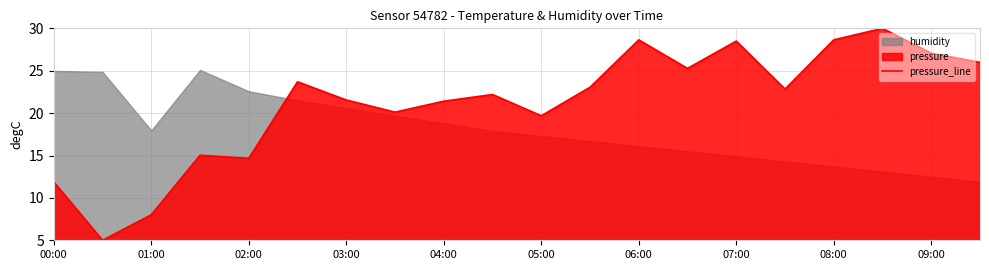

The pressure_line series shows 27.1 at 09:00. True or false?

True